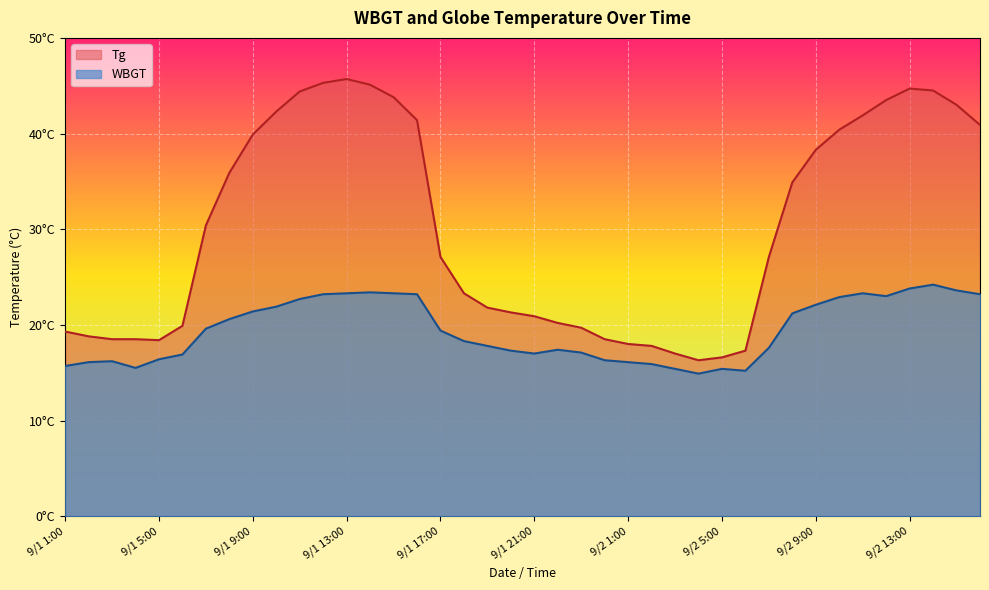

The value of WBGT at 9/1 6:00 is 16.9. True or false?

True